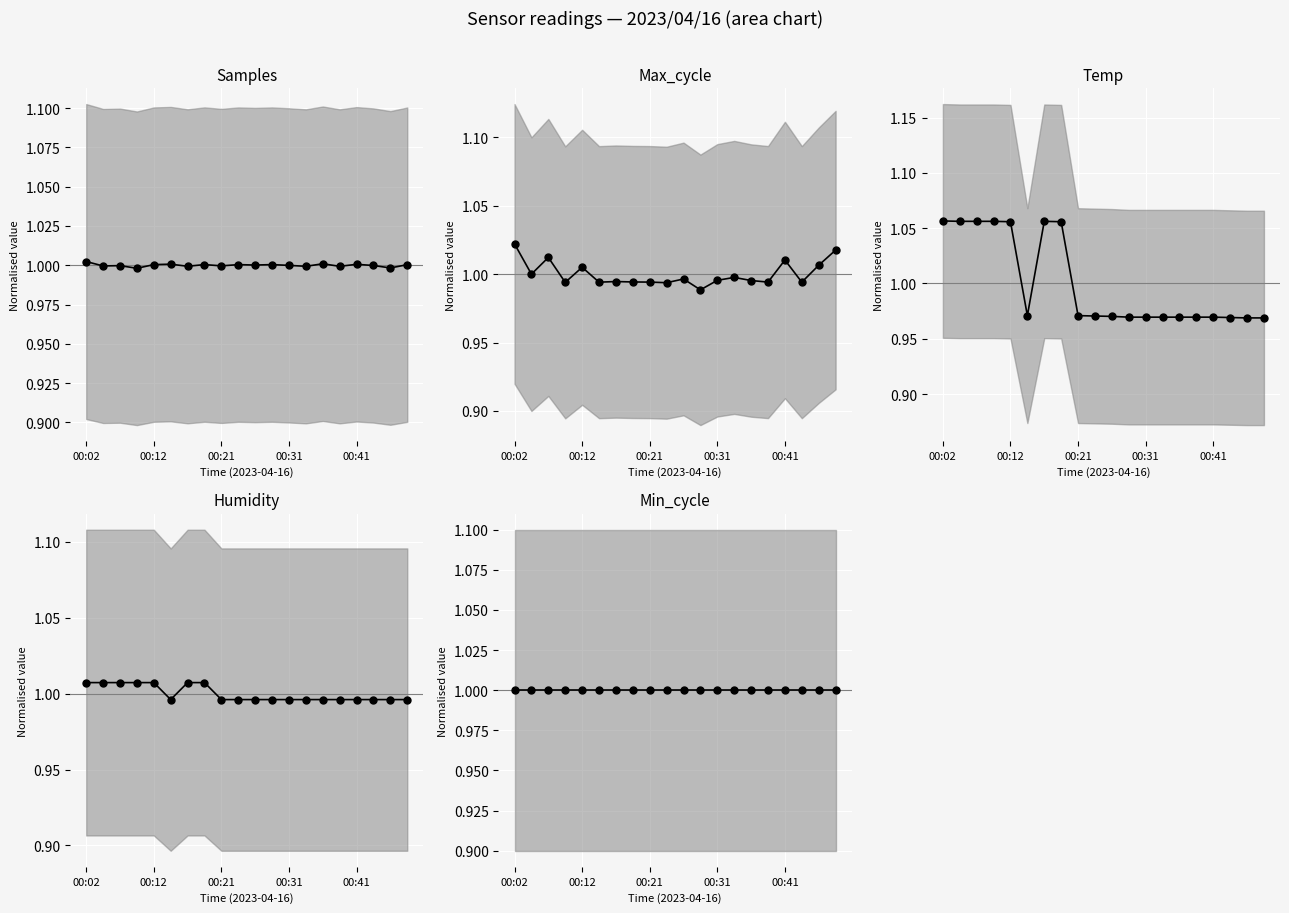

In Samples, how many points are lower than both neighbors (excluding endpoints)?

8